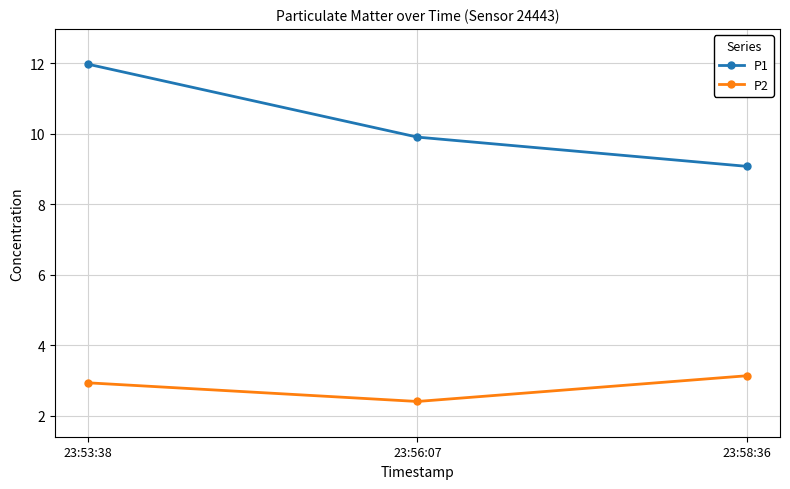

What is the greatest value displayed?

12.0